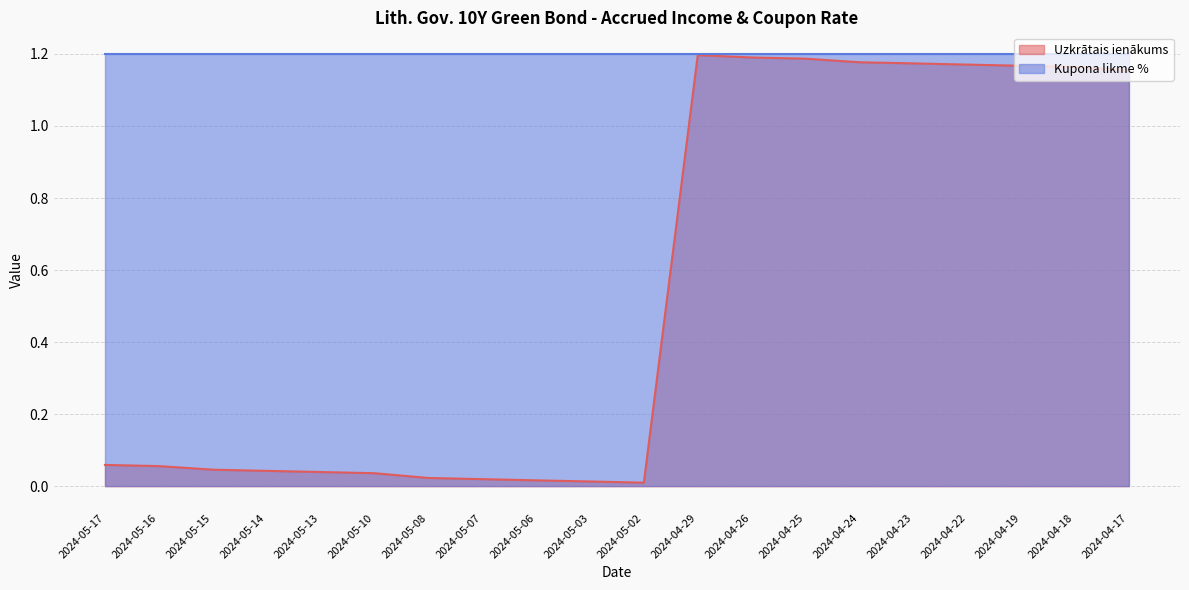

What is the sum of all values?

10.9